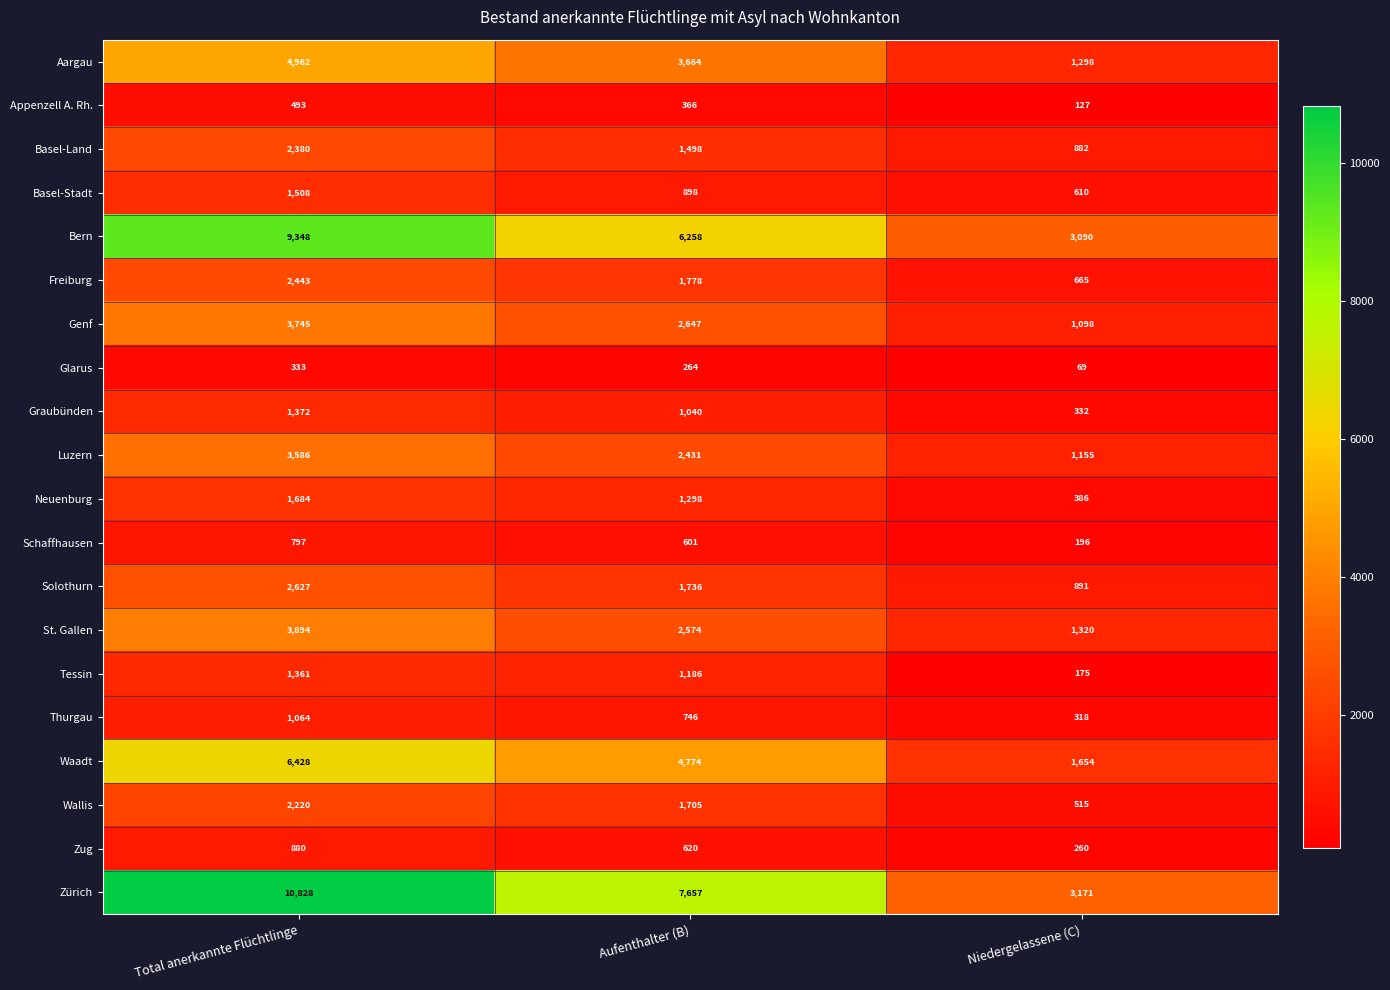

Read the Zug value at Niedergelassene (C), to the nearest 10.

260